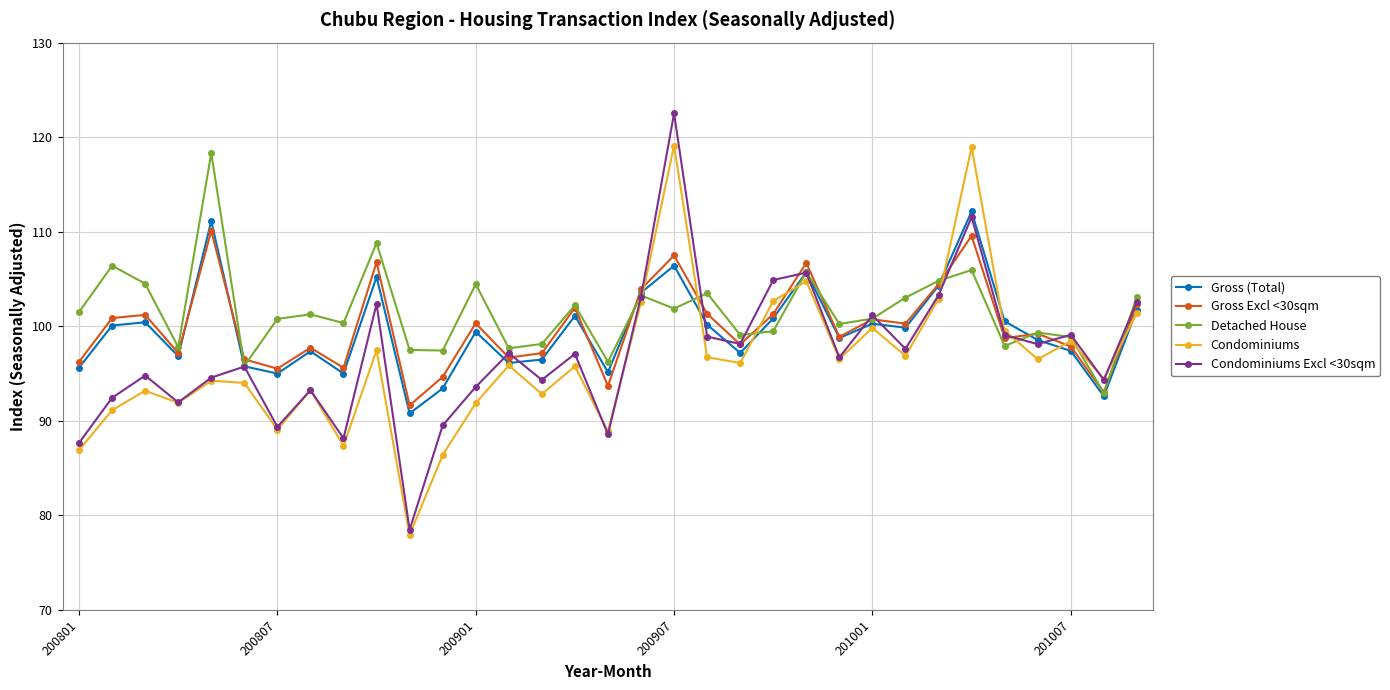

What is the minimum value for Condominiums Excl <30sqm?

78.5